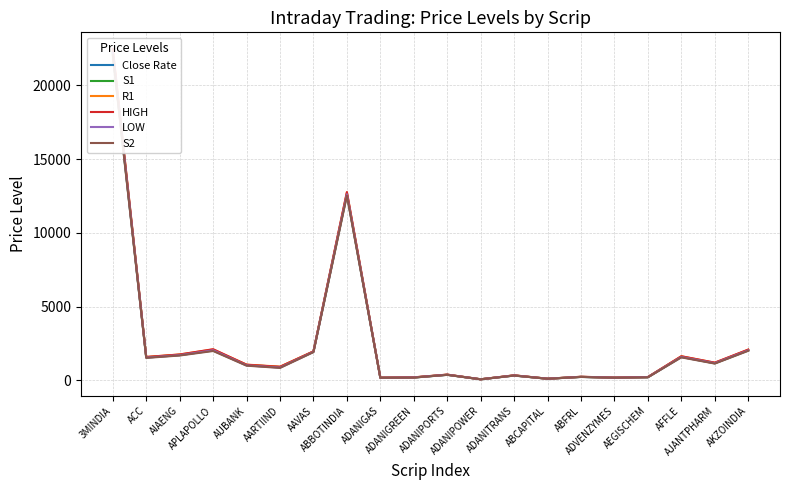

Reading left to right, what are all the values shown in this chart?

Close Rate: 22264.7	1561.3	1728.9	2041.2	1043.8	902.4	1944.6	12653.5	170.2	187.7	372.9	63.8	324.6	102.8	228.7	173.4	208.6	1604.1	1163.0	2045.5
S1: 22158.1	1538.0	1703.0	2012.5	1015.9	868.8	1926.3	12592.4	166.9	183.7	368.3	63.1	319.6	101.4	225.5	171.4	204.4	1577.5	1146.3	2021.0
R1: 22428.1	1580.6	1749.9	2087.4	1060.9	922.2	1960.0	12742.4	174.7	194.1	379.6	65.0	331.1	104.5	233.5	177.2	215.4	1628.1	1186.9	2074.0
HIGH: 22485.0	1576.5	1745.0	2104.9	1050.0	908.4	1957.0	12770.0	176.0	196.5	381.5	65.4	332.4	104.8	235.1	178.9	218.0	1625.6	1194.0	2078.0
LOW: 22215.0	1534.0	1698.1	2030.0	1005.0	855.0	1923.2	12620.0	168.2	186.1	370.2	63.5	321.0	101.8	227.1	173.1	207.0	1575.0	1153.4	2025.0
S2: 22051.6	1514.8	1677.1	1983.8	987.9	835.2	1907.9	12531.2	163.7	179.7	363.6	62.4	314.6	100.0	222.3	169.3	200.2	1551.0	1129.5	1996.5